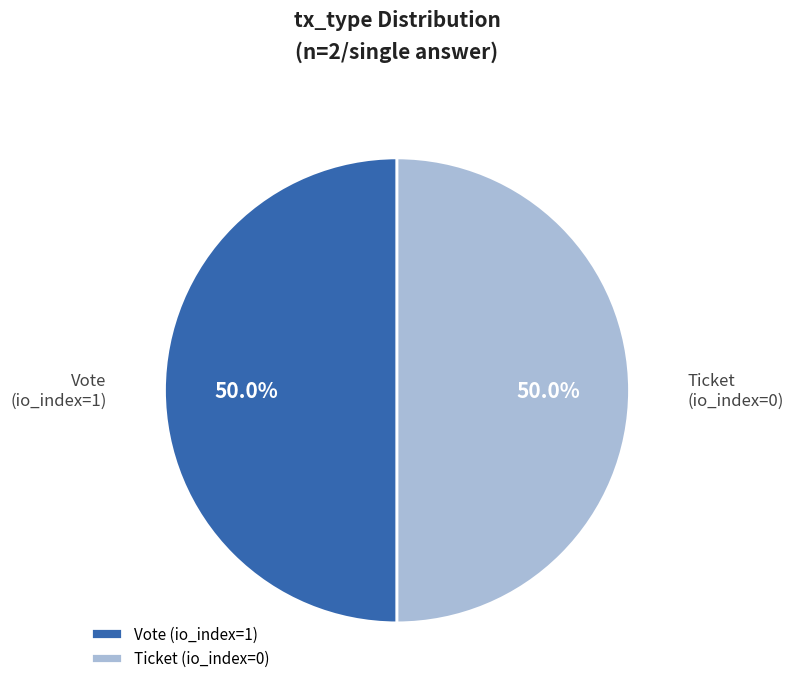

What is the ratio of the value at Ticket (io_index=0) to the value at Vote (io_index=1)?

1.0